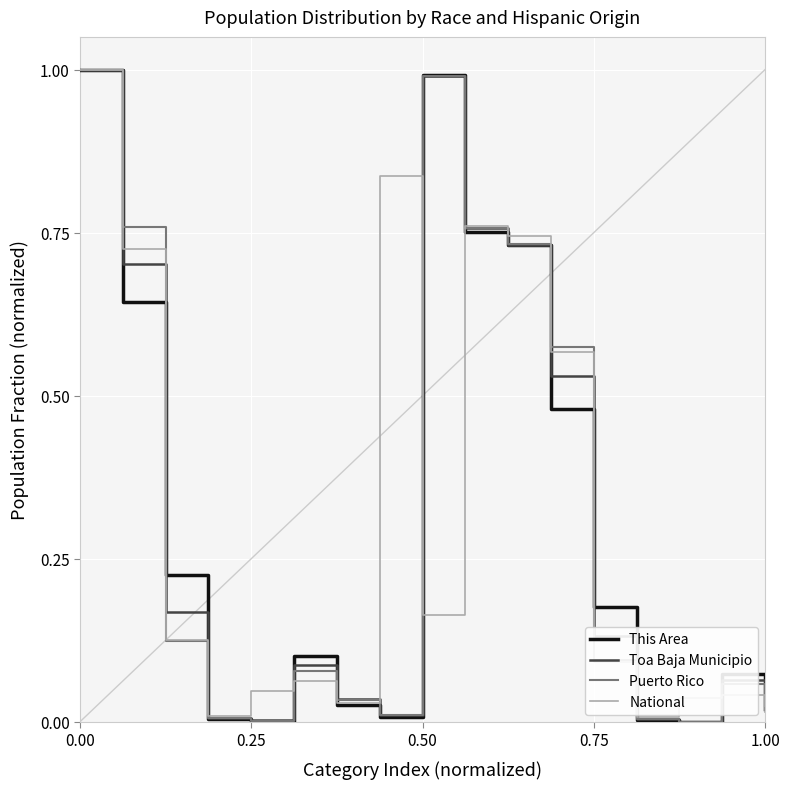

List the series in order of their overall mean, lowest first.

This Area, Toa Baja Municipio, Puerto Rico, National